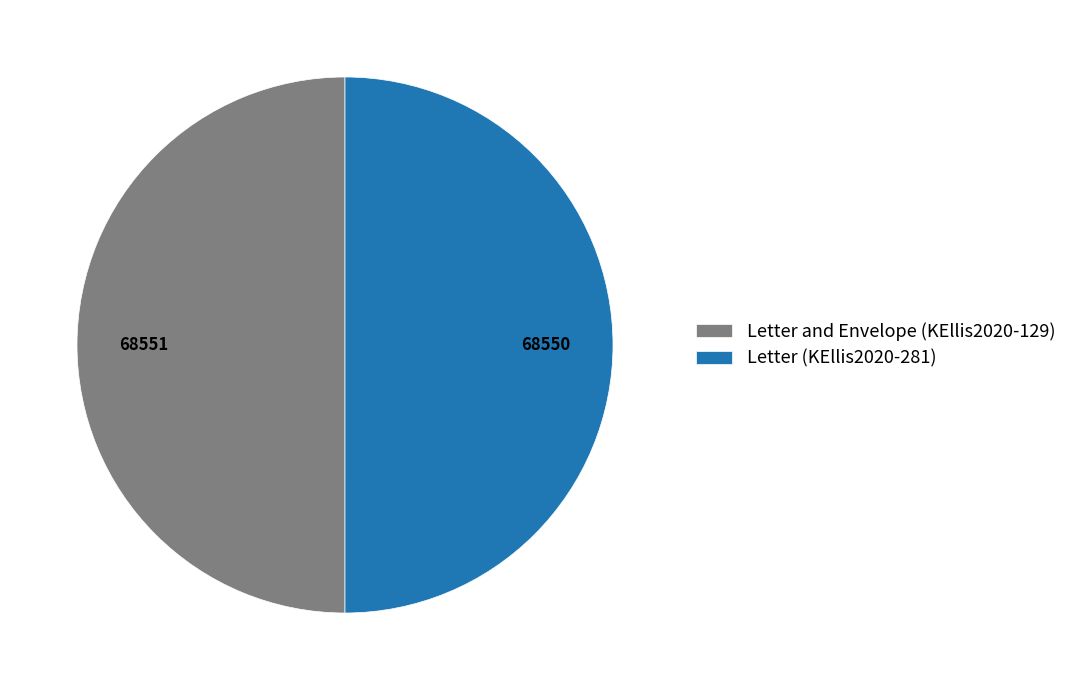

How many slices are in this pie chart?

2